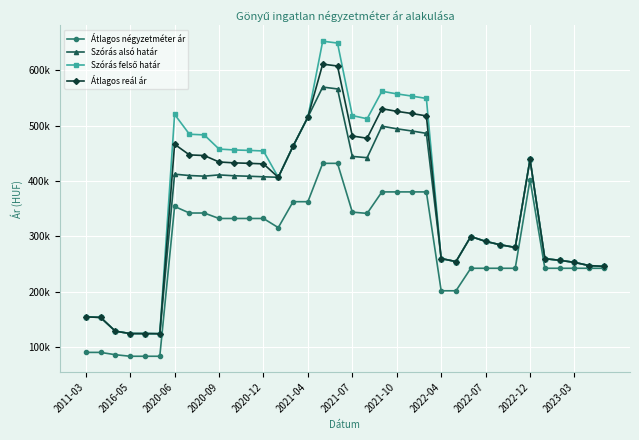

Is this an area chart (filled region under the line)?

No